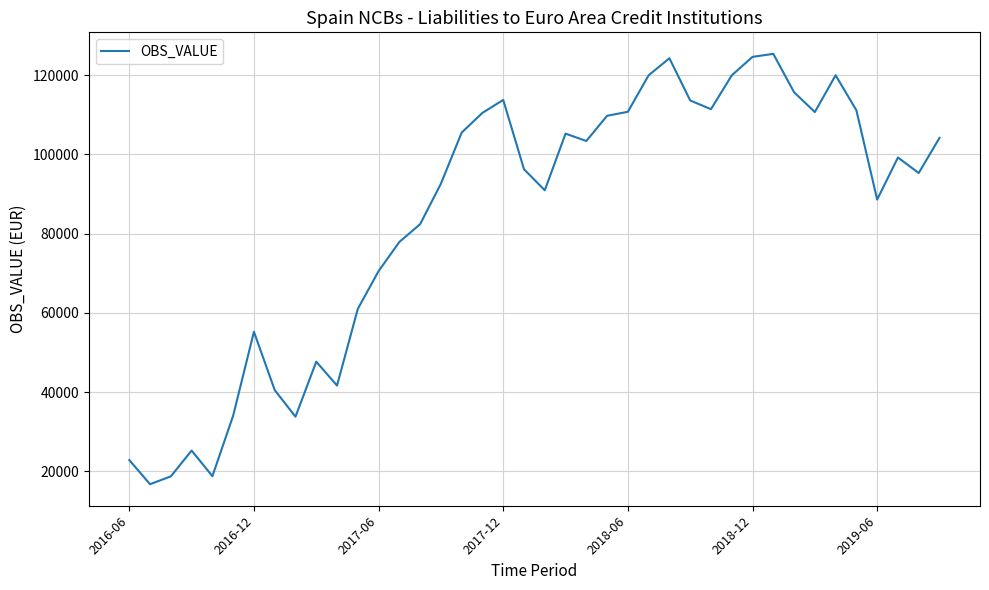

How many distinct data groups are displayed?

1